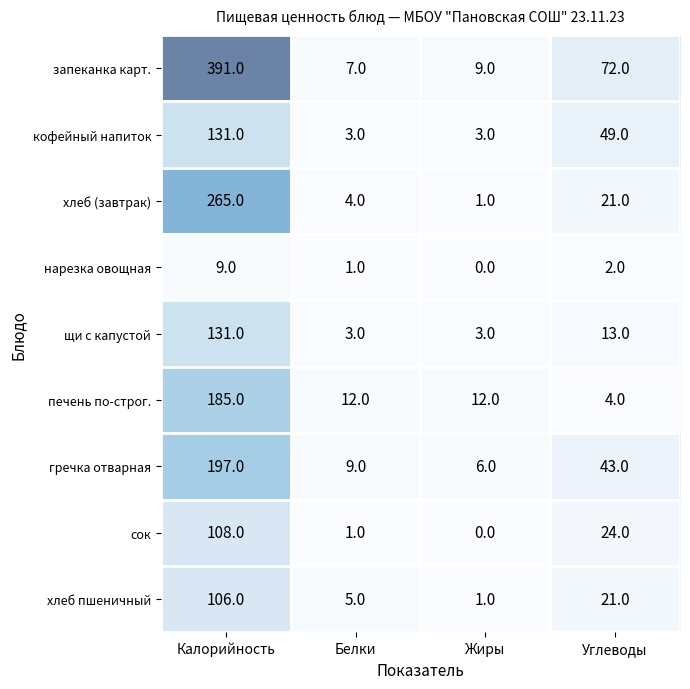

The кофейный напиток series shows 49 at Углеводы. True or false?

True